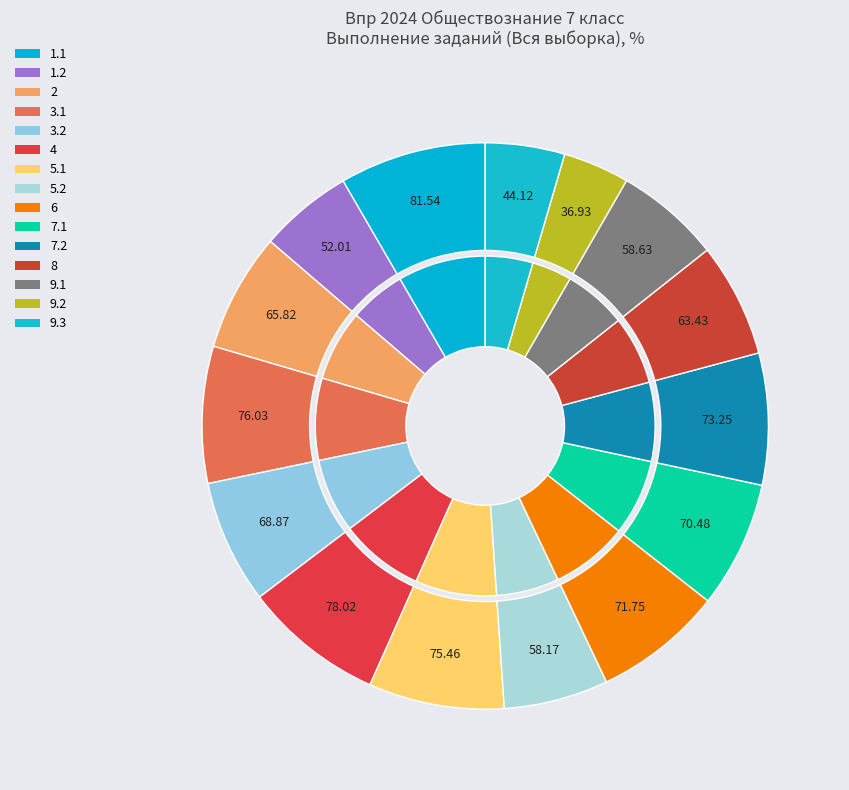

To the nearest percent, what portion does 6 represent?

7%